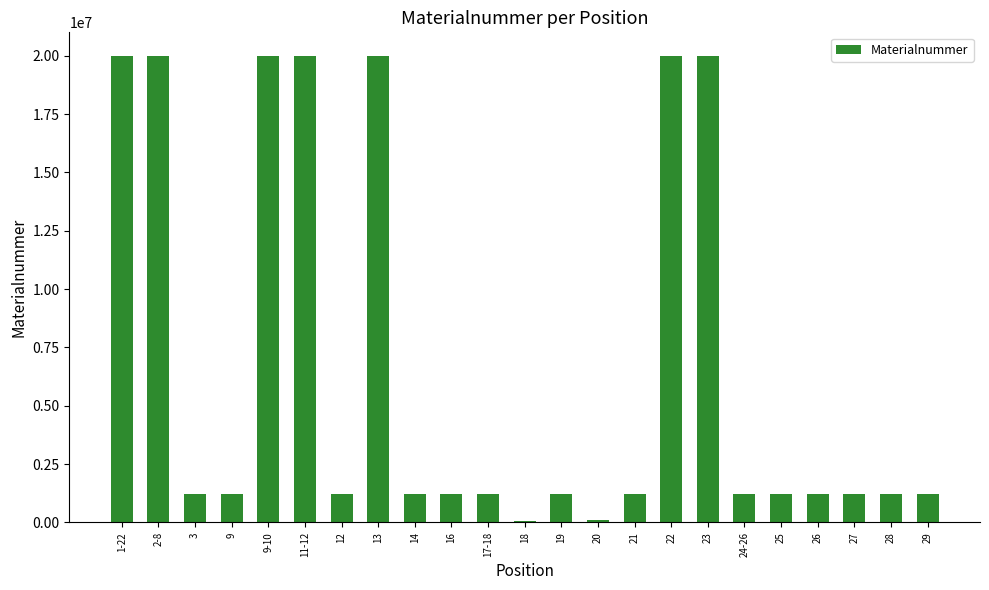

The value at 13 is 9291285. True or false?

False